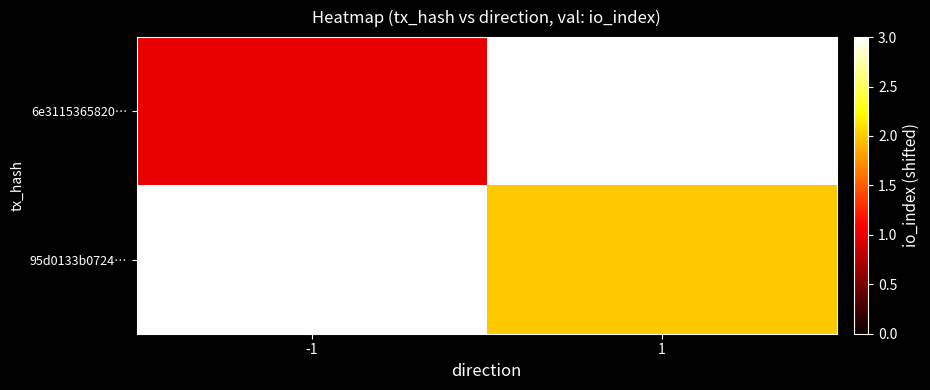

How many data points does each series have?

2